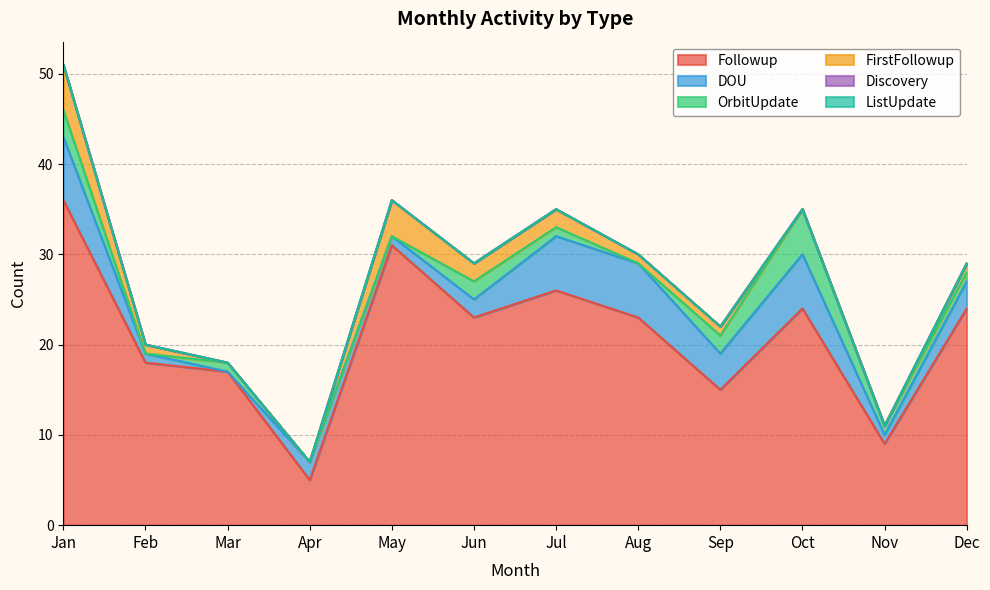

True or false: FirstFollowup and Discovery intersect in this chart.

False